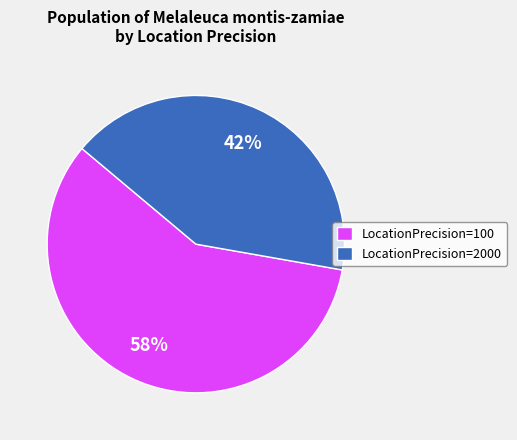

Is there a majority slice in this chart?

Yes